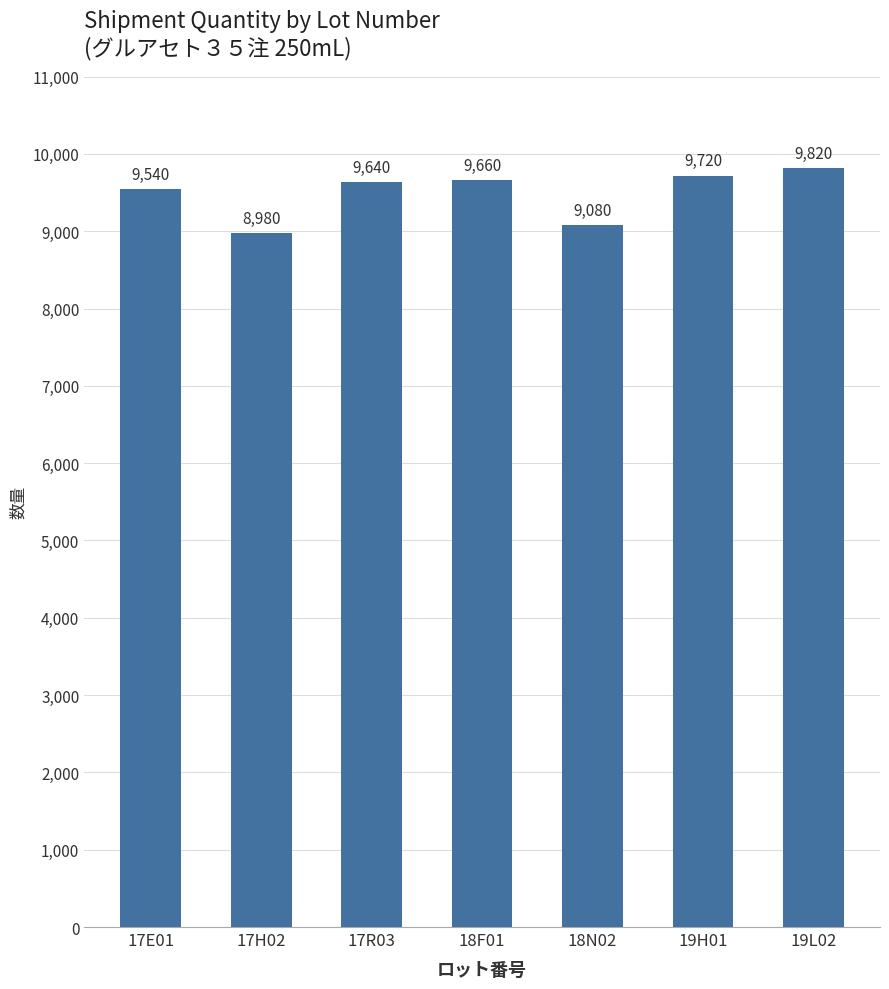

Rank the categories by value from lowest to highest.

17H02, 18N02, 17E01, 17R03, 18F01, 19H01, 19L02